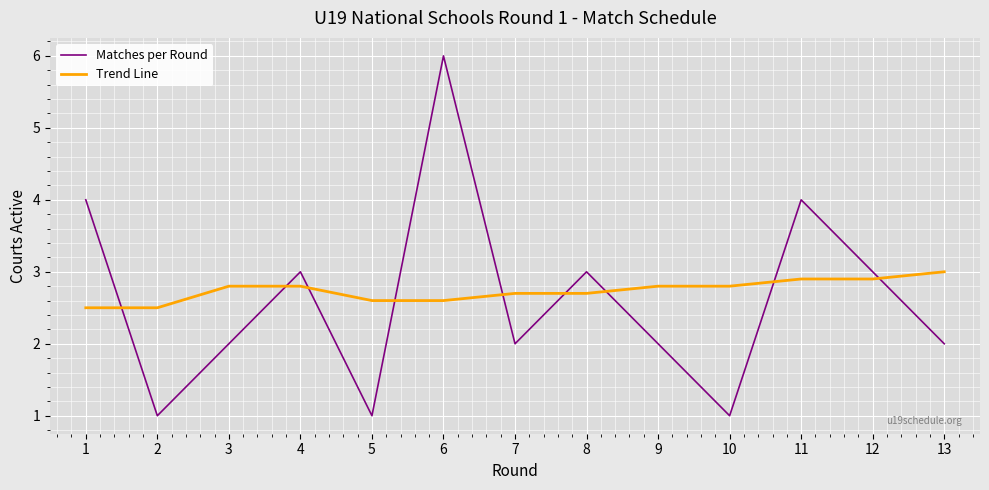

Which series has the widest spread of values?

Matches per Round